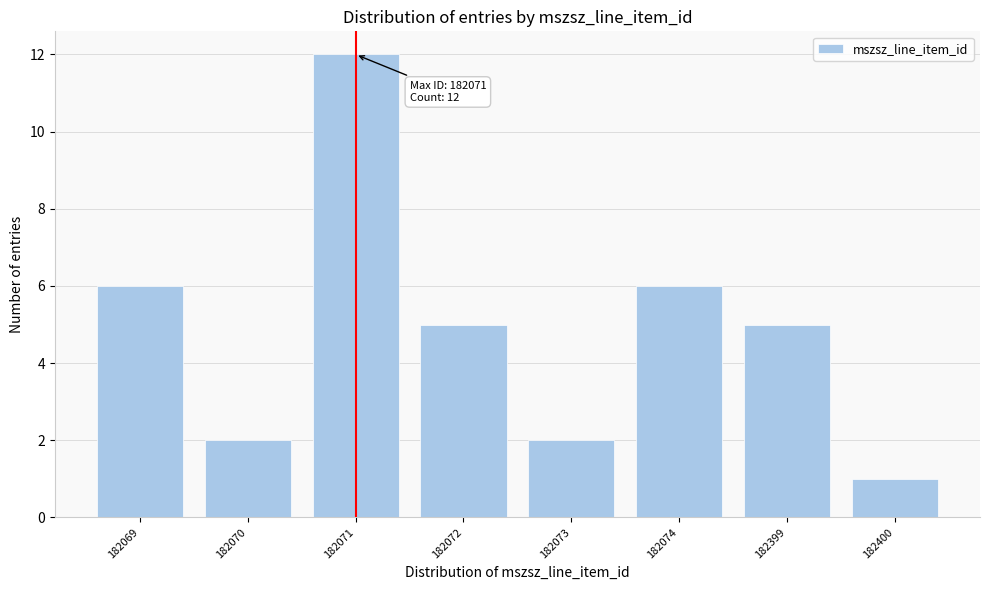

Reading left to right, transcribe all the data shown in this chart.

182069=6	182070=2	182071=12	182072=5	182073=2	182074=6	182399=5	182400=1